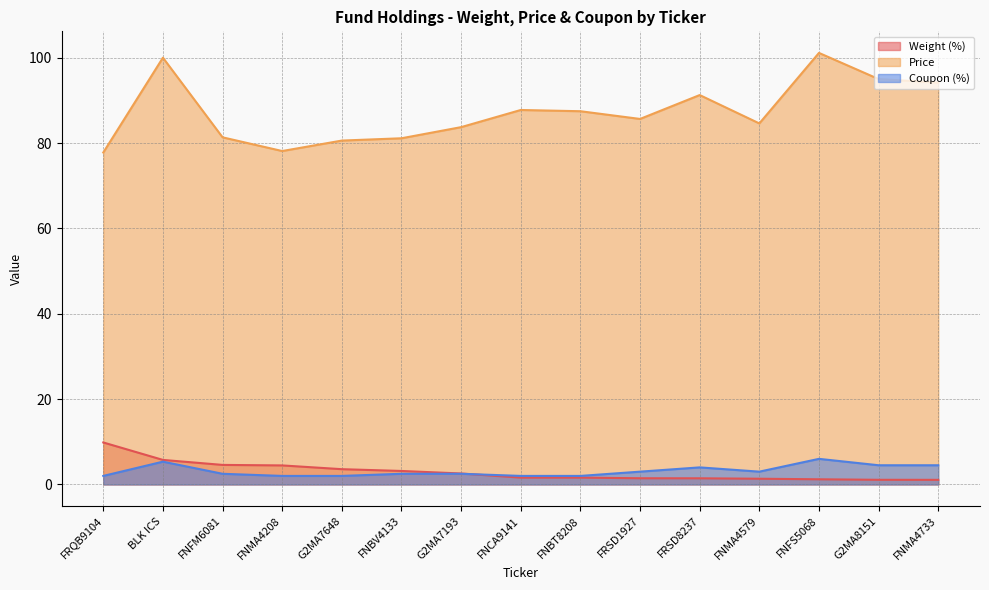

At which category does the chart reach its minimum across all series?

FNMA4733